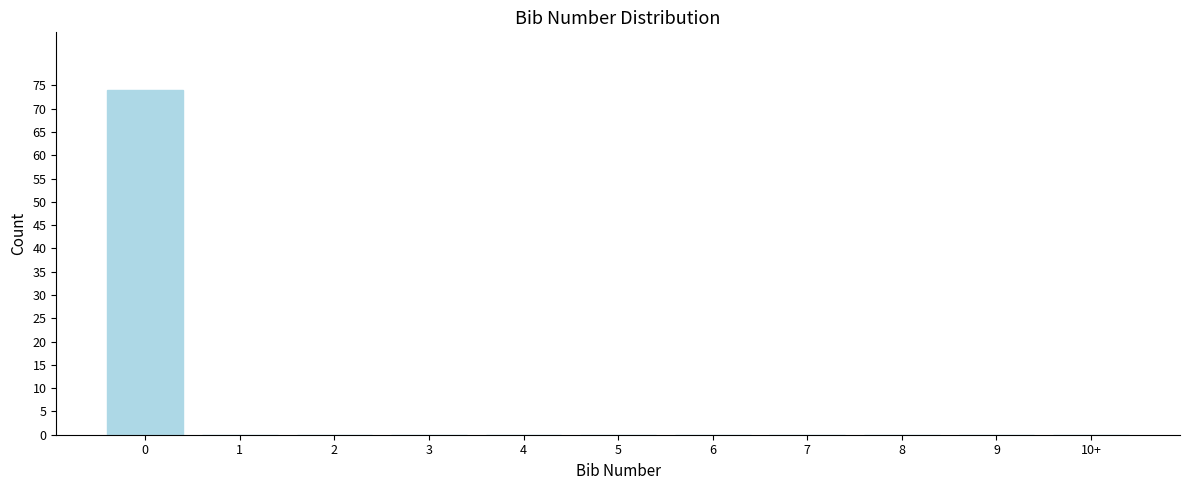

Reading right to left, transcribe all the data shown in this chart.

10+=0	9=0	8=0	7=0	6=0	5=0	4=0	3=0	2=0	1=0	0=74